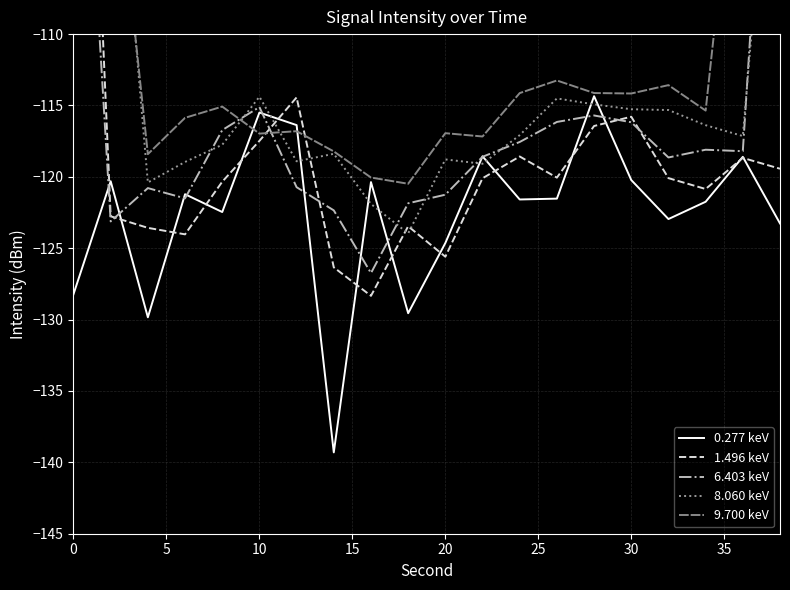

How many intersections are there between 6.403 keV and 0.277 keV?

12